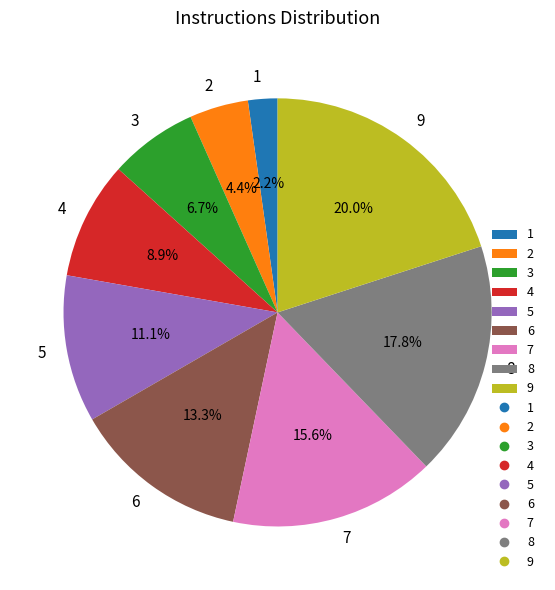

Is there any slice that represents more than half of the pie?

No